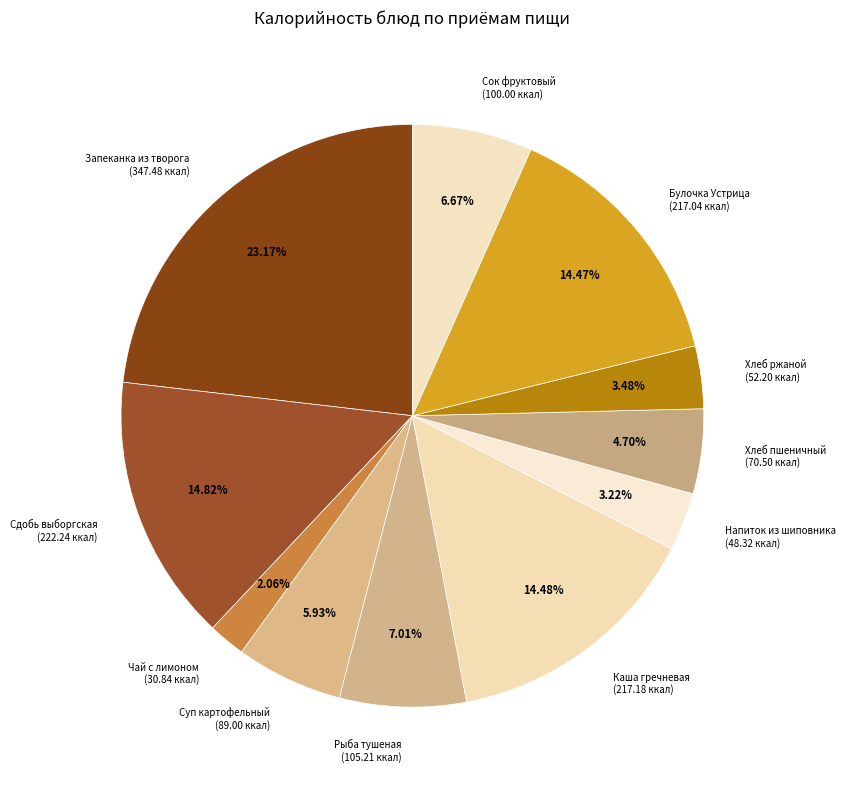

To the nearest percent, what is the difference between the largest and smallest slice percentages?

21%